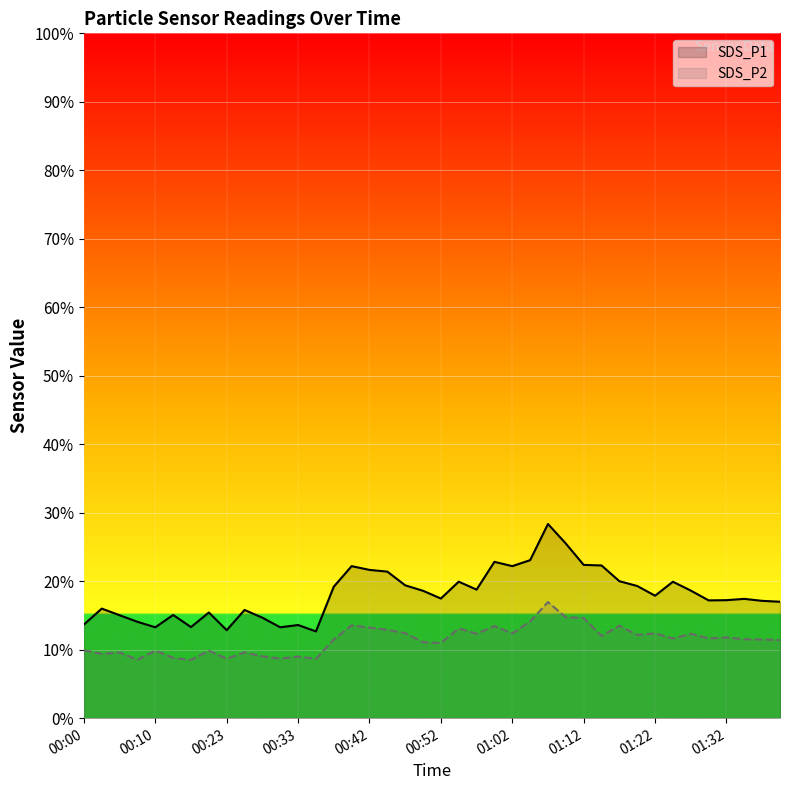

Reading left to right, extract all data points from this chart.

SDS_P1: 13.7	16.0	15.0	14.1	13.3	15.1	13.3	15.4	12.8	15.8	14.7	13.3	13.6	12.7	19.2	22.2	21.6	21.4	19.4	18.6	17.5	19.9	18.8	22.8	22.2	23.1	28.4	25.5	22.4	22.3	20.0	19.3	17.9	19.9	18.6	17.2	17.2	17.4	17.1	17.0
SDS_P2: 9.9	9.4	9.6	8.5	9.9	8.8	8.5	9.8	8.7	9.6	9.0	8.7	9.0	8.7	11.5	13.6	13.2	12.9	12.4	11.1	11.0	13.1	12.3	13.4	12.4	14.1	16.9	14.7	14.7	12.0	13.5	12.2	12.4	11.6	12.3	11.7	11.8	11.5	11.5	11.4